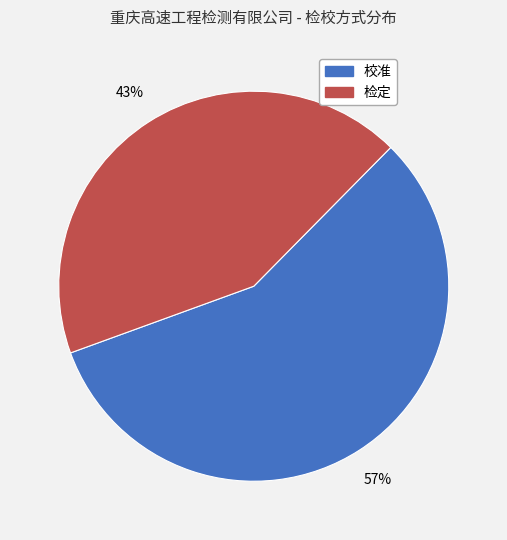

Is it true that 校准 is 49% of the pie?

False